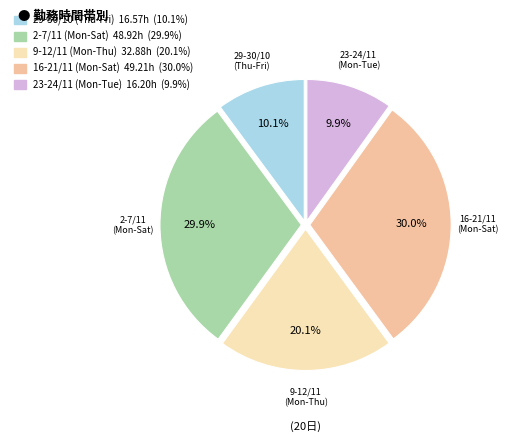

Is there a majority slice in this chart?

No